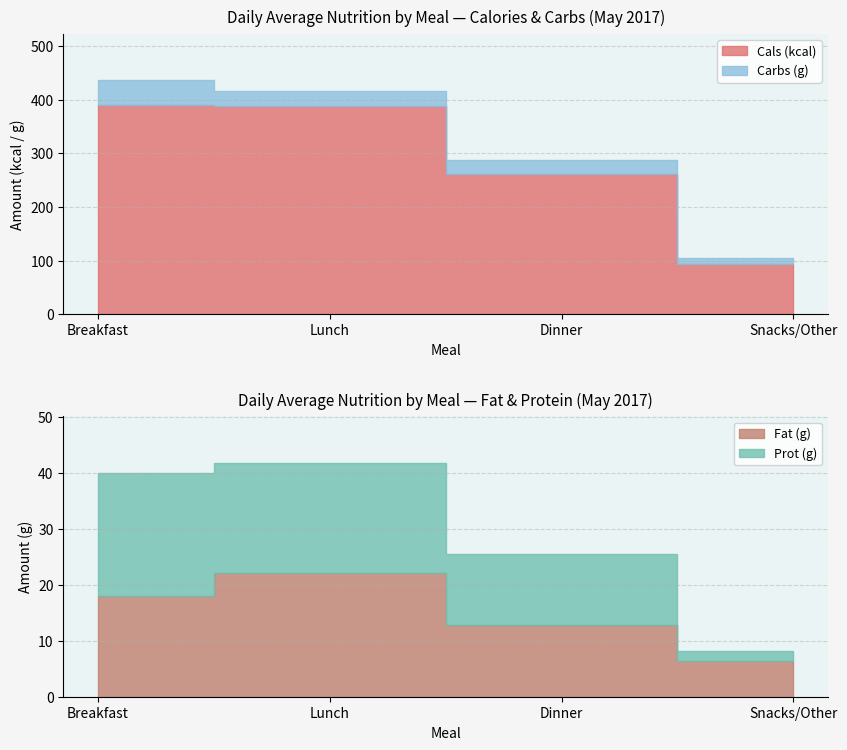

True or false: Prot (g) and Cals (kcal) cross at least once.

False